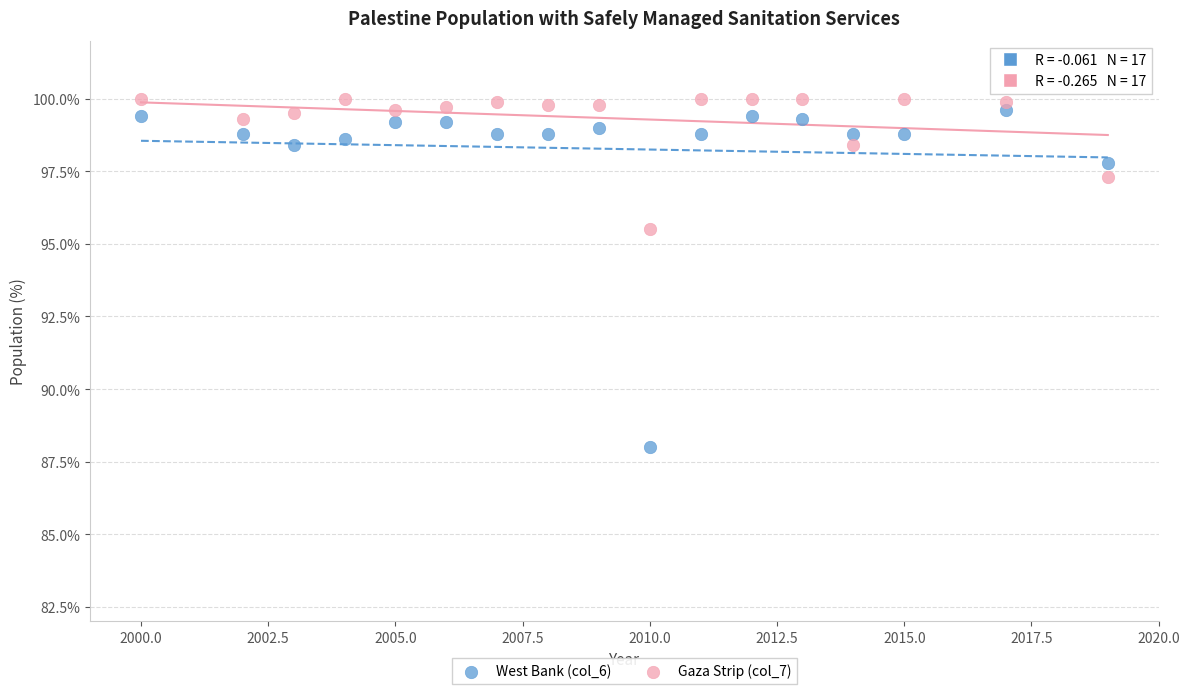

Which series reaches the maximum Y coordinate?

Gaza Strip (col_7)